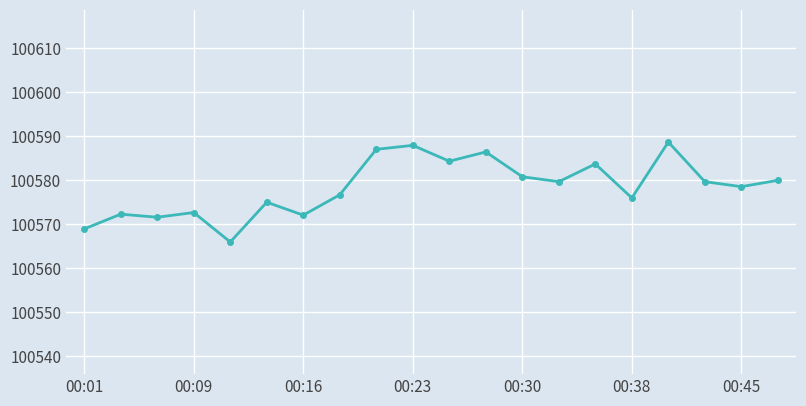

What is the minimum value shown in the chart?

100566.0